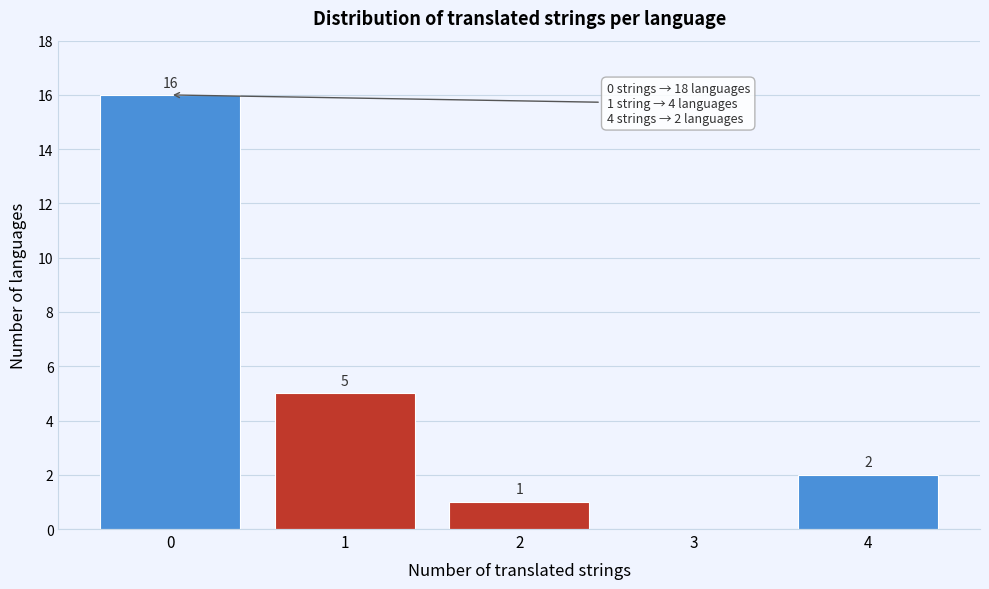

Which range on the x-axis has the tallest bar?

-0.5 to 0.5